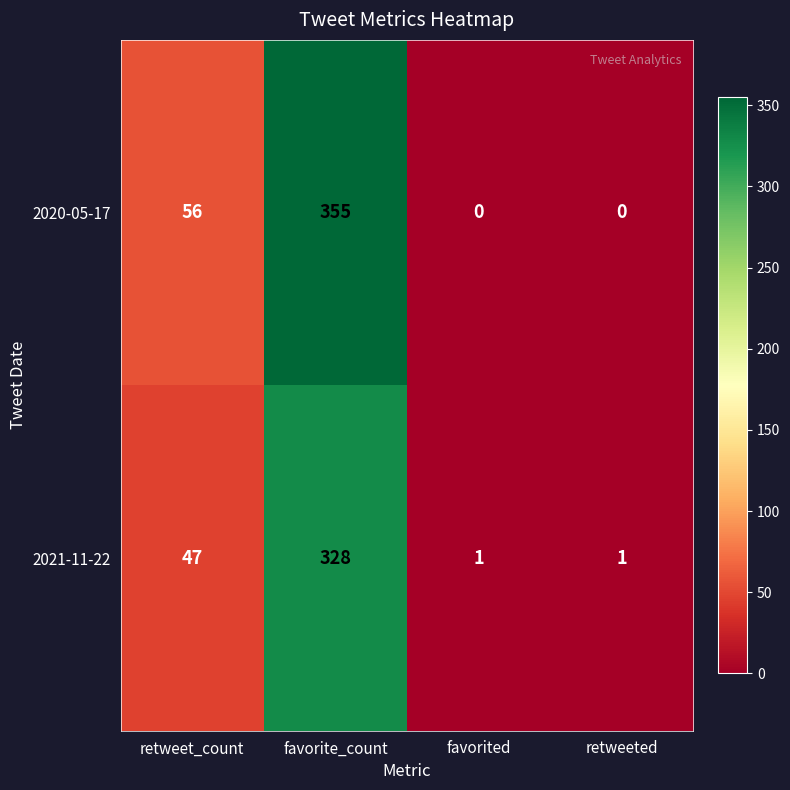

What is the average value of the 2020-05-17 series?

103